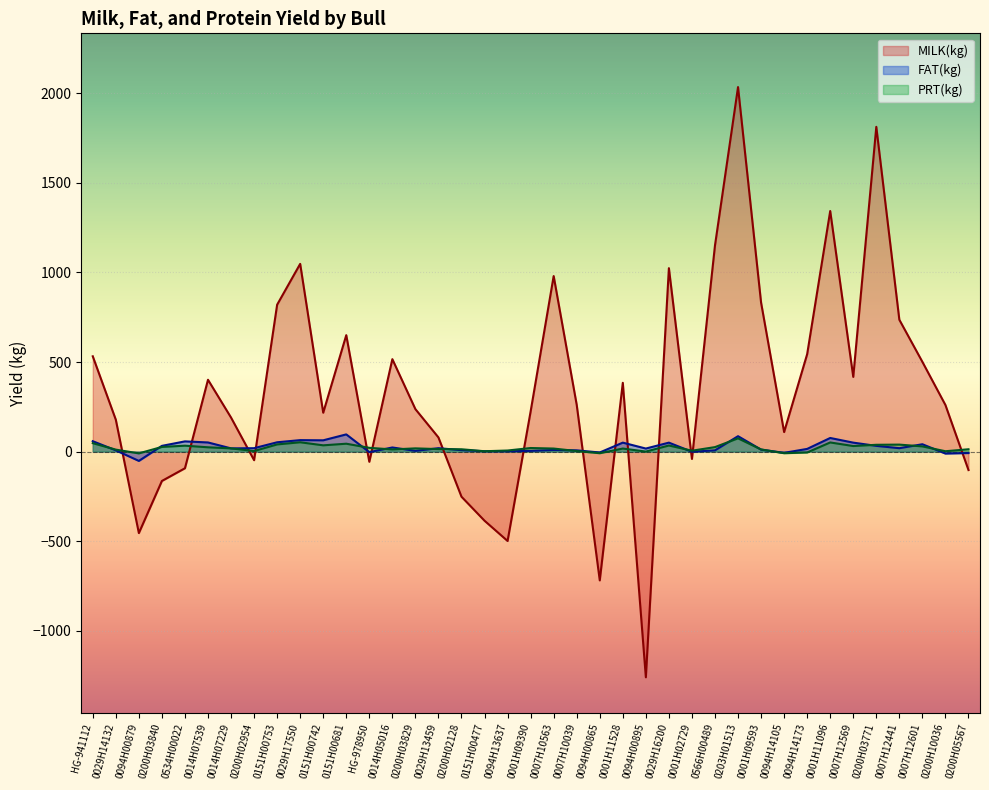

At which category does PRT(kg) reach its first local valley?

0094H00879